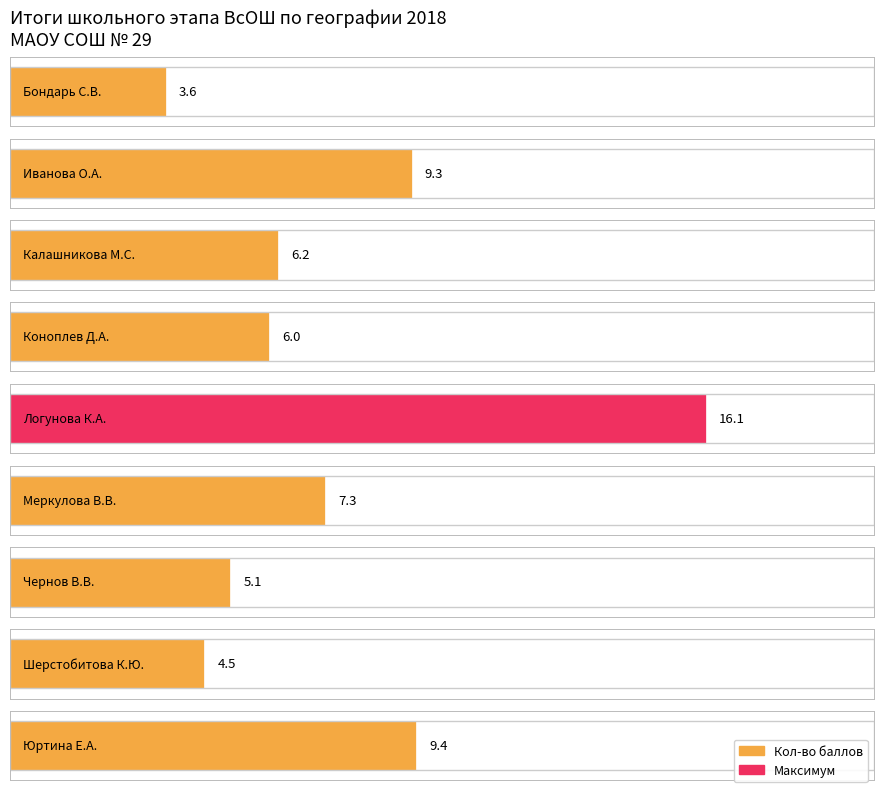

What is the label of the 2nd bar from the right?

Шерстобитова К.Ю.